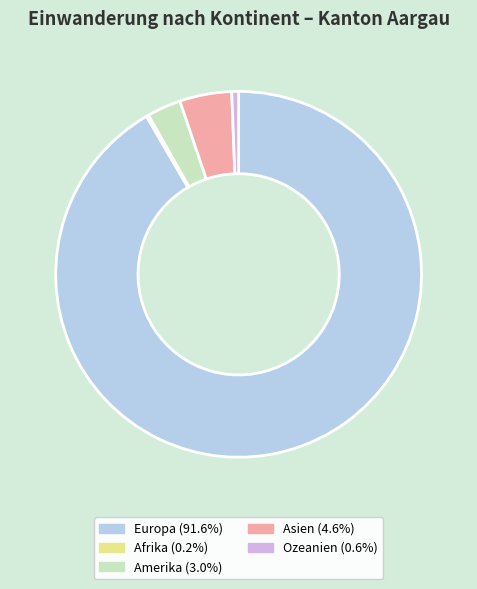

Does any single category account for the majority?

Yes